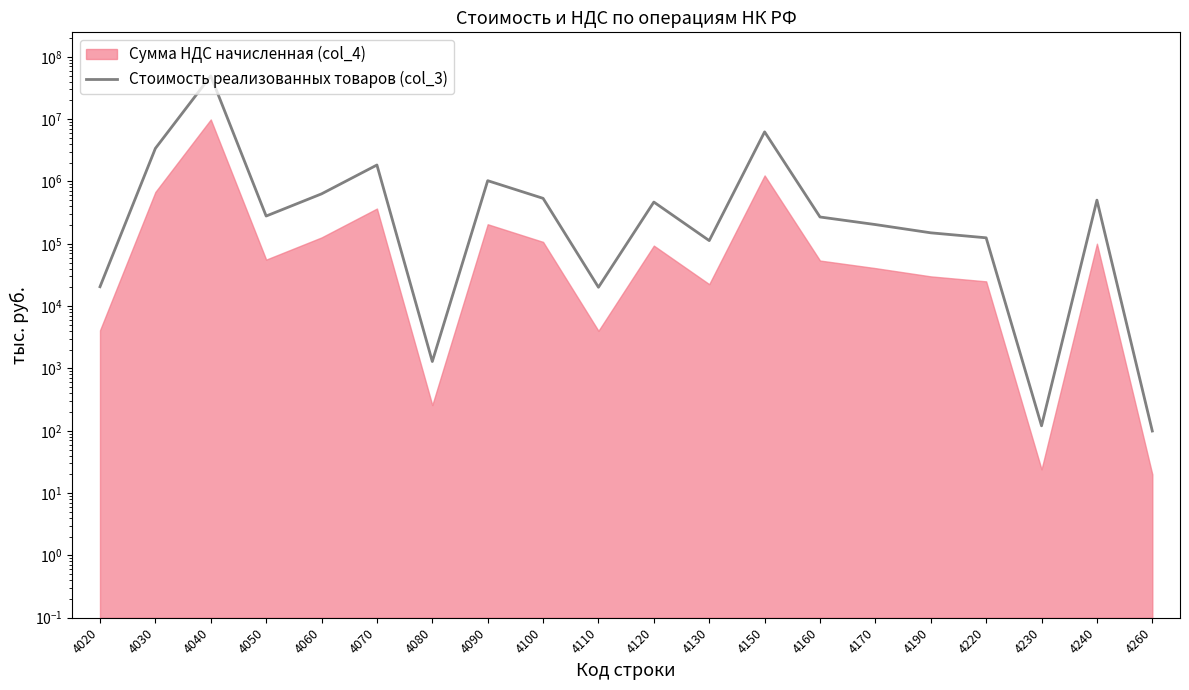

List the labels in order of value, largest first.

4040, 4150, 4030, 4070, 4090, 4060, 4100, 4240, 4120, 4050, 4160, 4170, 4190, 4220, 4130, 4020, 4110, 4080, 4230, 4260